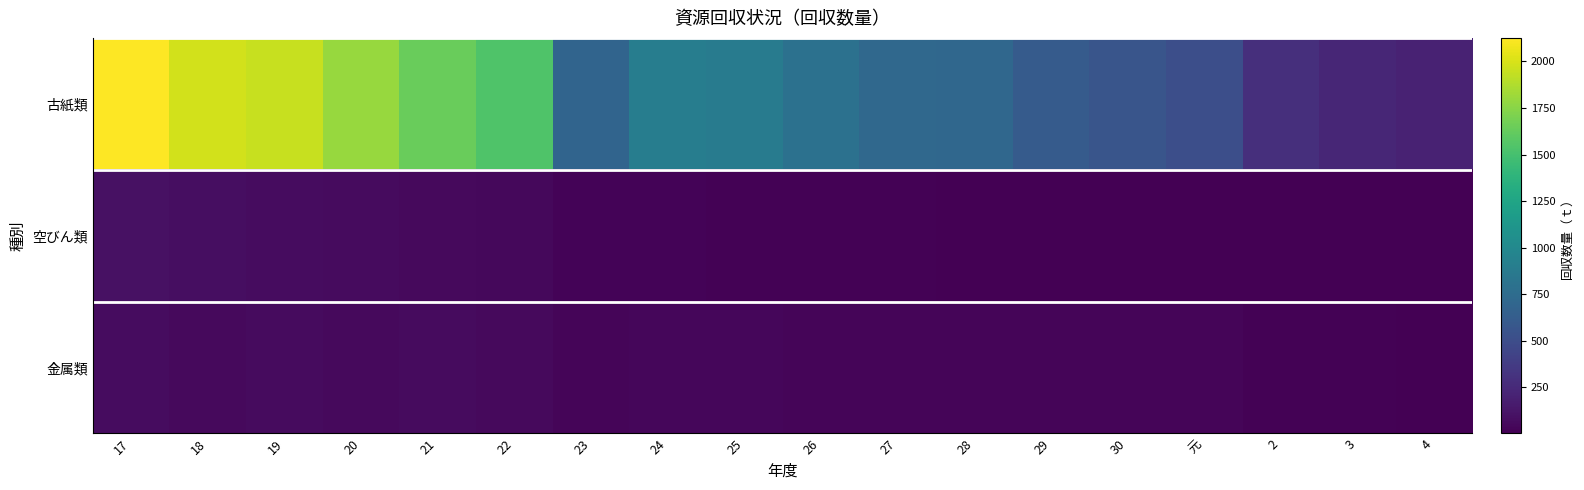

Rank the series by their maximum value, from highest to lowest.

古紙類, 空びん類, 金属類